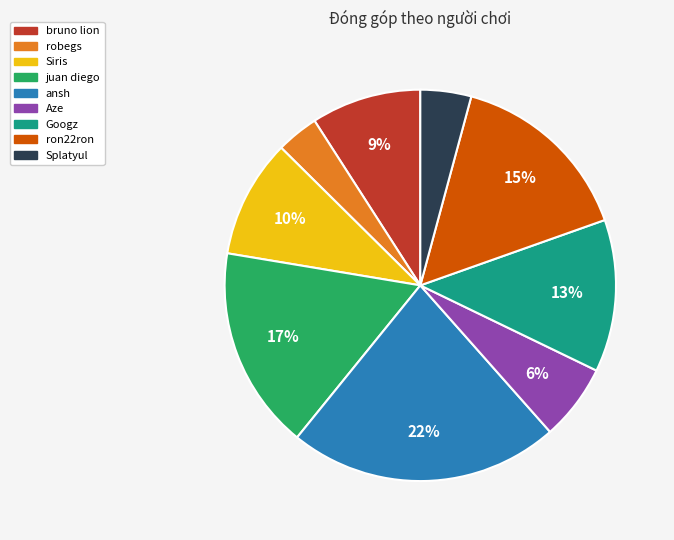

Rank the categories by value from lowest to highest.

robegs, Splatyul, Aze, bruno lion, Siris, Googz, ron22ron, juan diego, ansh